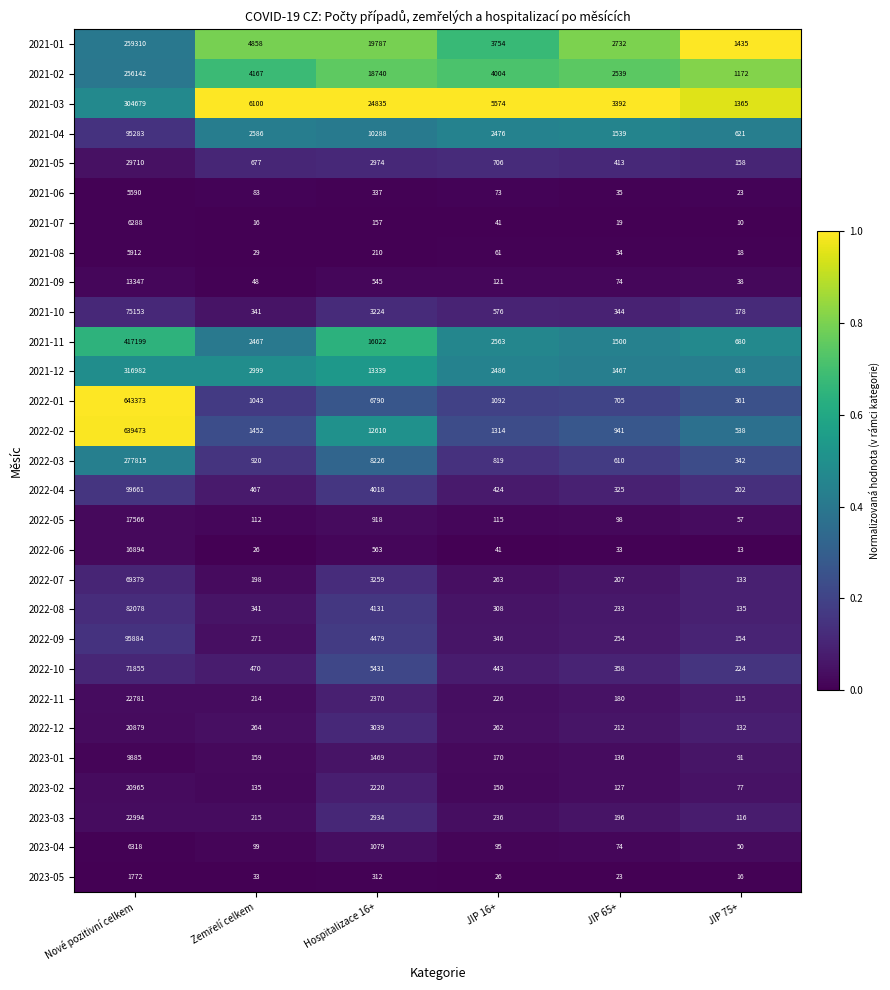

Count the number of categories in the chart.

6